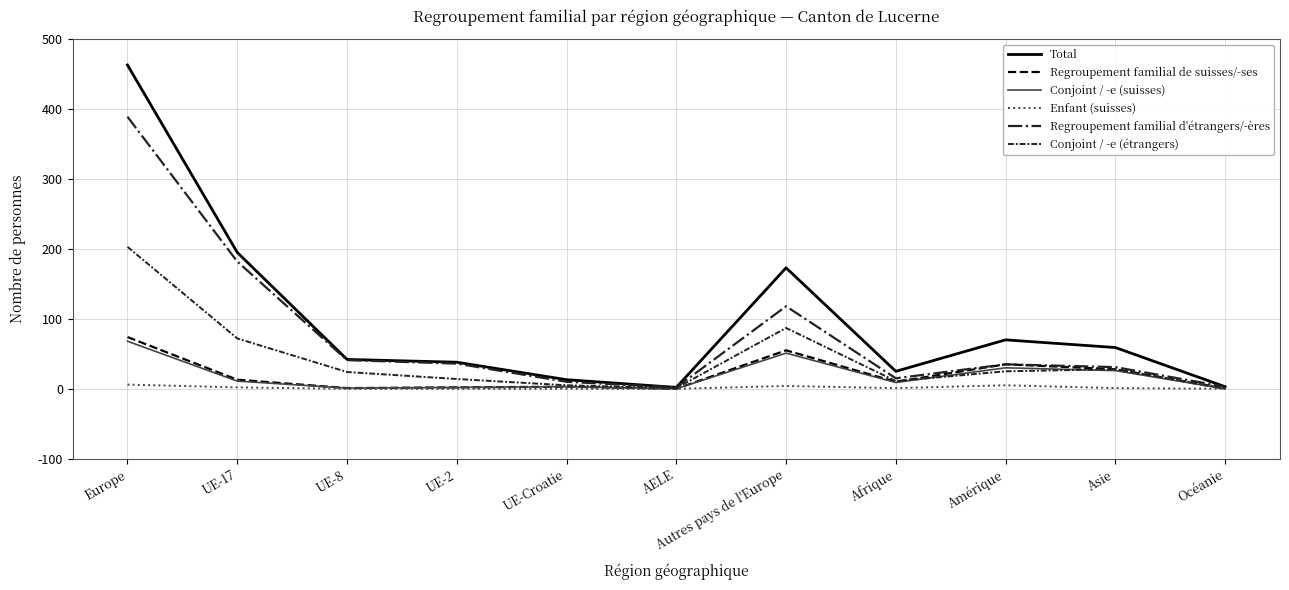

At which label is Total closest to 232?

UE-17